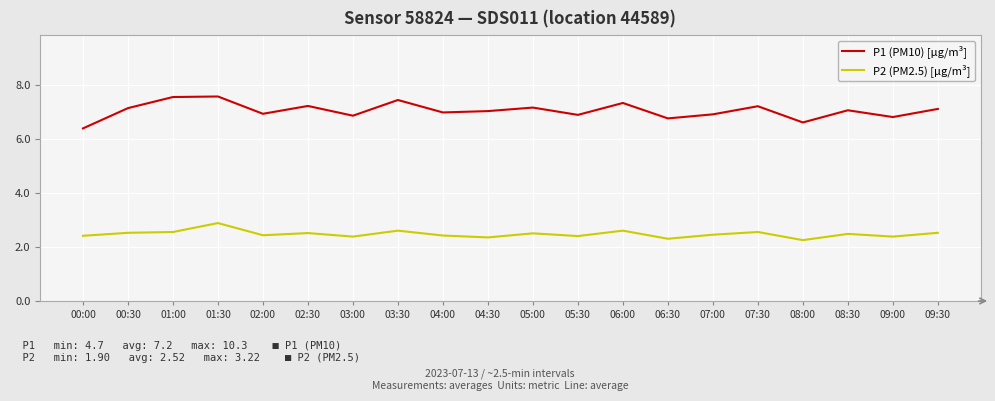

What is the lowest value of the P1 (PM10) [μg/m³] series?

6.4